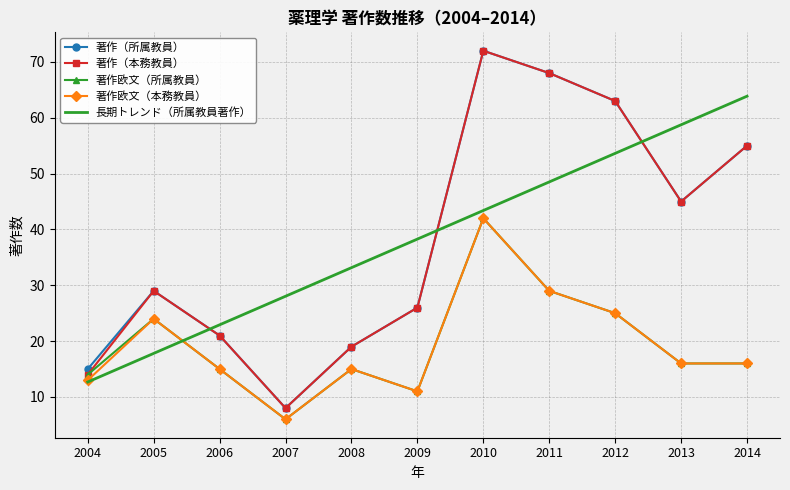

Reading left to right, transcribe all the data shown in this chart.

著作（所属教員）: 2004=15.0	2005=29.0	2006=21.0	2007=8.0	2008=19.0	2009=26.0	2010=72.0	2011=68.0	2012=63.0	2013=45.0	2014=55.0
著作（本務教員）: 2004=14.0	2005=29.0	2006=21.0	2007=8.0	2008=19.0	2009=26.0	2010=72.0	2011=68.0	2012=63.0	2013=45.0	2014=55.0
著作欧文（所属教員）: 2004=14.0	2005=24.0	2006=15.0	2007=6.0	2008=15.0	2009=11.0	2010=42.0	2011=29.0	2012=25.0	2013=16.0	2014=16.0
著作欧文（本務教員）: 2004=13.0	2005=24.0	2006=15.0	2007=6.0	2008=15.0	2009=11.0	2010=42.0	2011=29.0	2012=25.0	2013=16.0	2014=16.0
長期トレンド（所属教員著作）: 2004=12.7	2005=17.8	2006=22.9	2007=28.0	2008=33.2	2009=38.3	2010=43.4	2011=48.5	2012=53.6	2013=58.7	2014=63.9